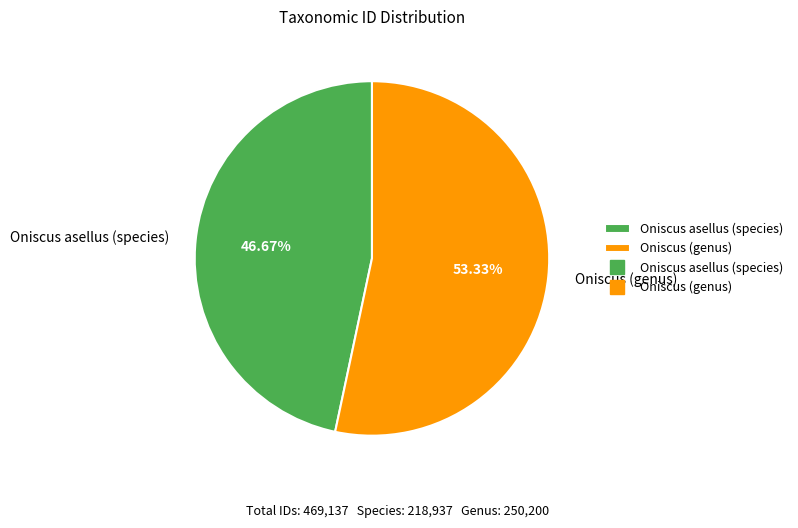

How many segments does this pie chart have?

2